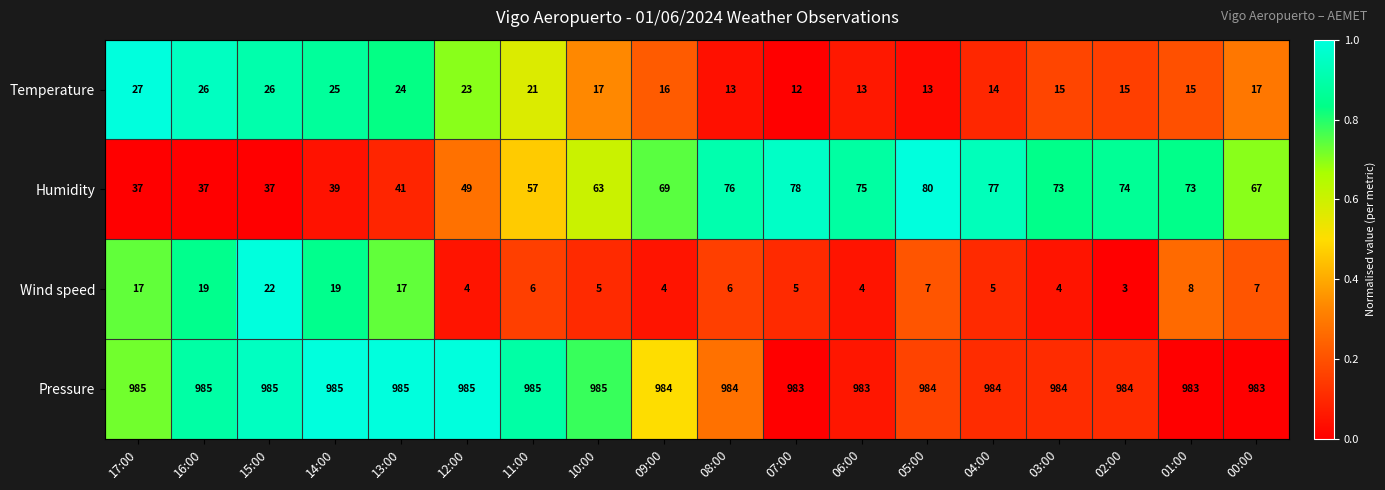

Between 13:00 and 03:00, which series saw the biggest shift?

Humidity